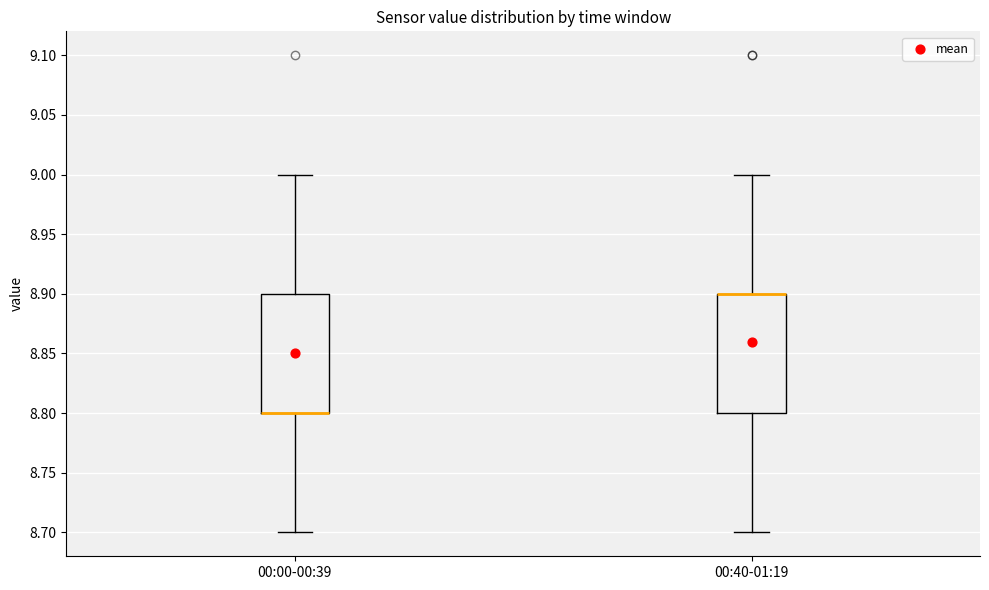

Where is the upper edge of the box for 00:00-00:39 on the y-axis? The values are not printed on the chart, so give them approximately, as read against the axis.

8.9